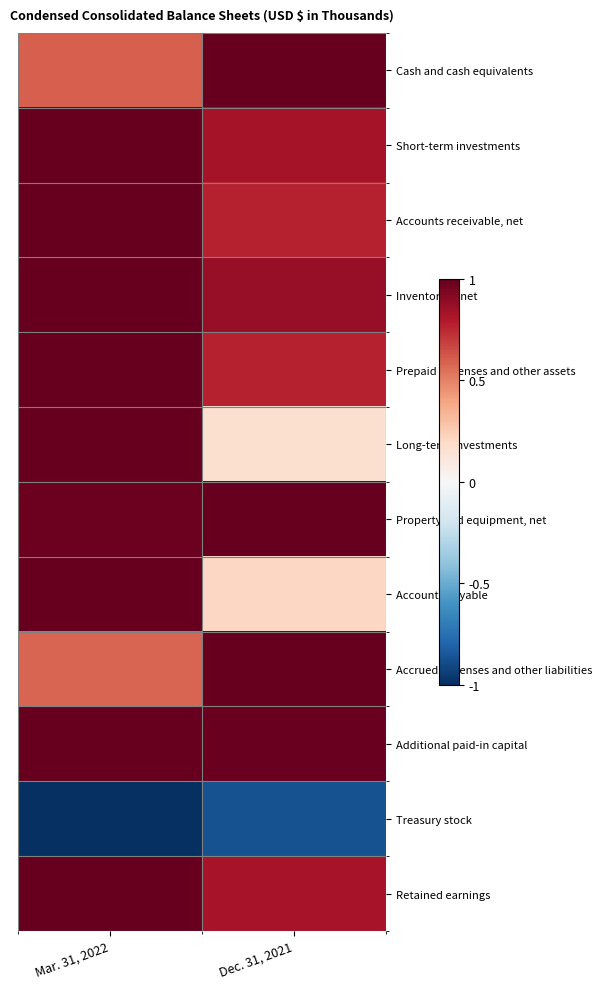

Which series changed the most between Mar. 31, 2022 and Dec. 31, 2021?

Long-term investments